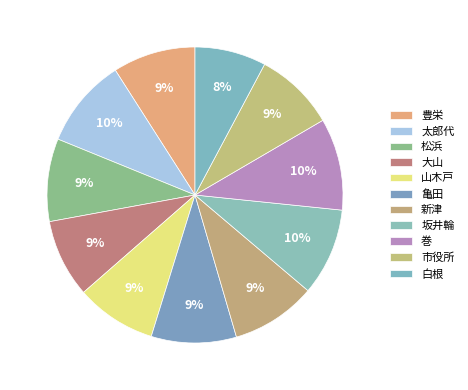

How many segments does this pie chart have?

11